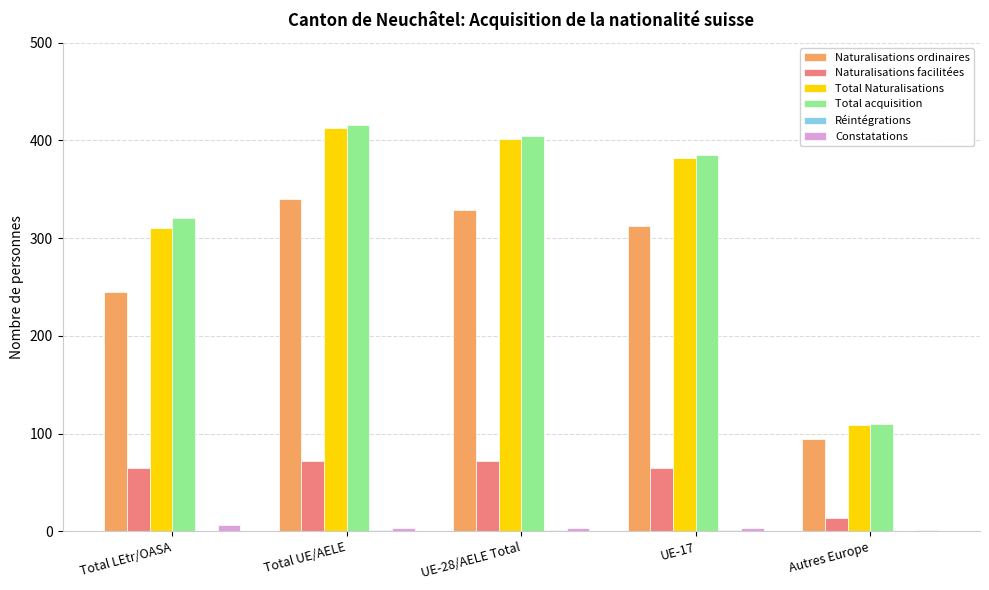

What is the highest value of the Total acquisition series?

416